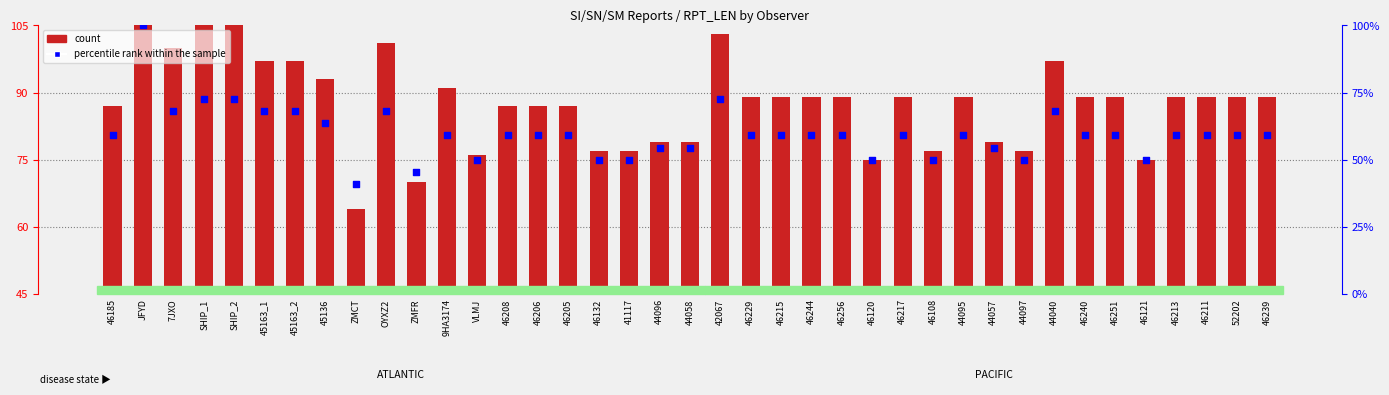

Which series has the widest spread of Y values?

count